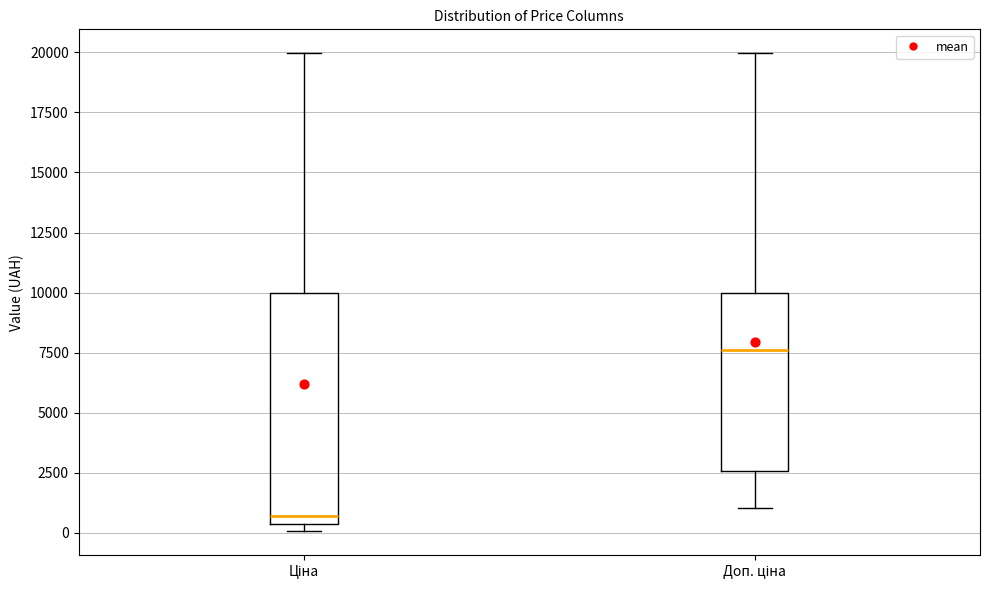

Reading left to right, read every box against the y-axis: the position of its median line, the range the box covers, and the ends of its whiskers. The values are not printed on the chart, so give them approximately, as read against the axis.

Ціна: median 500 (just above the box's lower edge), box 500 to 10000, whiskers 0 to 20000
Доп. ціна: median 7500, box 2500 to 10000, whiskers 1000 to 20000